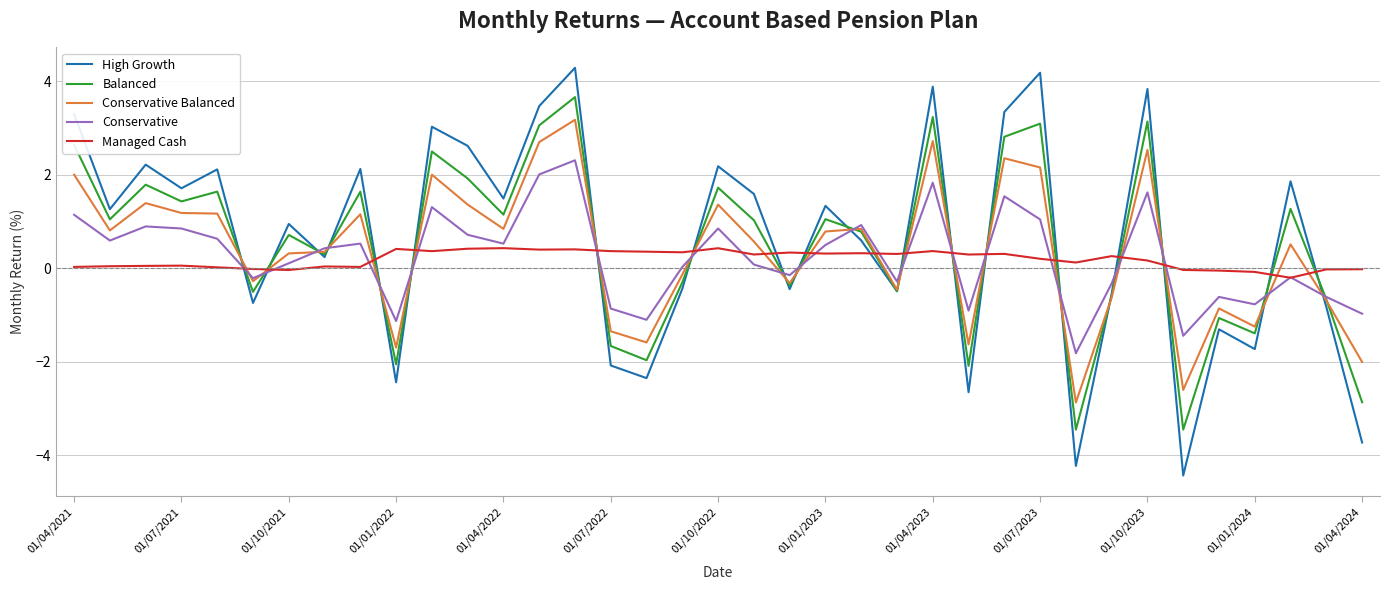

How many intersections are there between Managed Cash and Balanced?

17